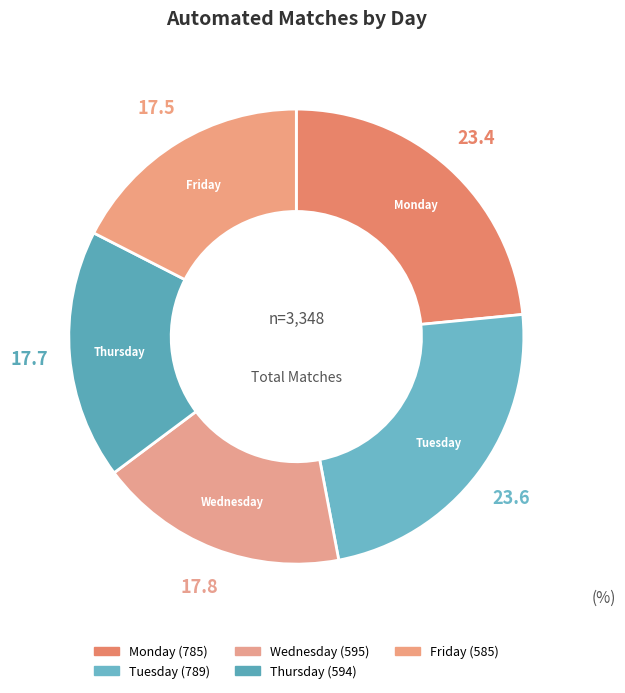

Does Monday represent more than half of the total?

No